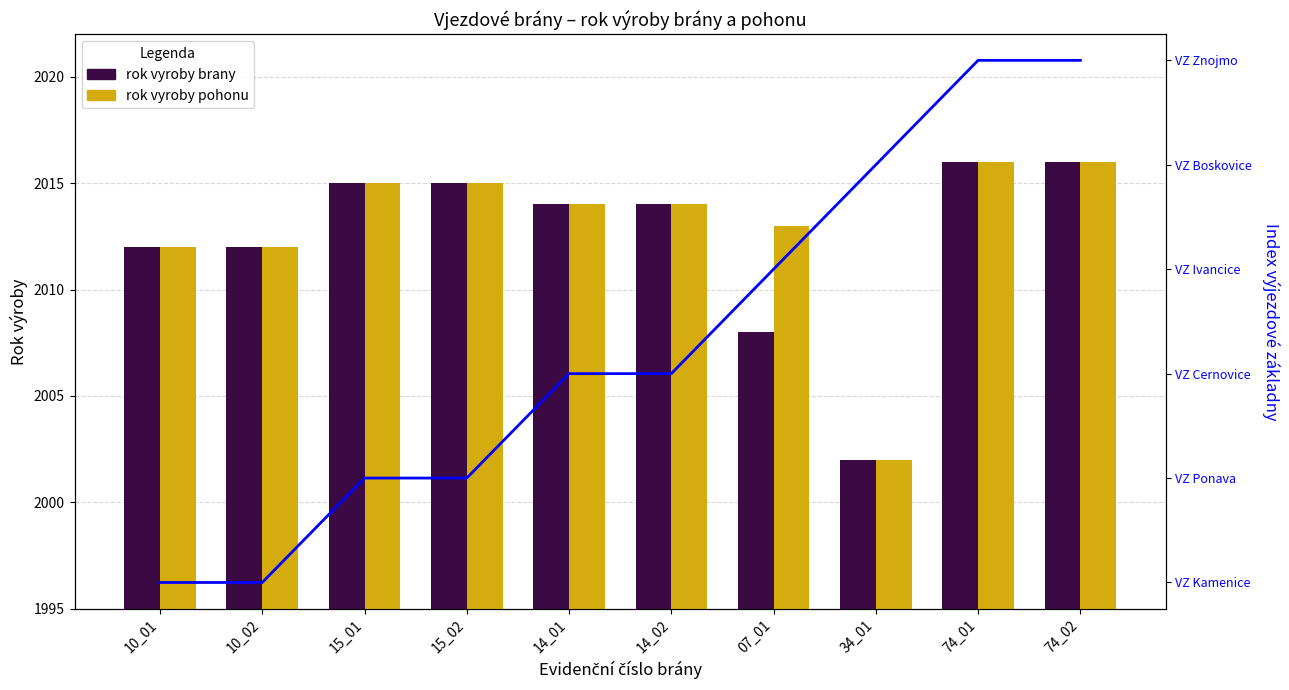

Where does the VZ index series first go above 2?

07_01